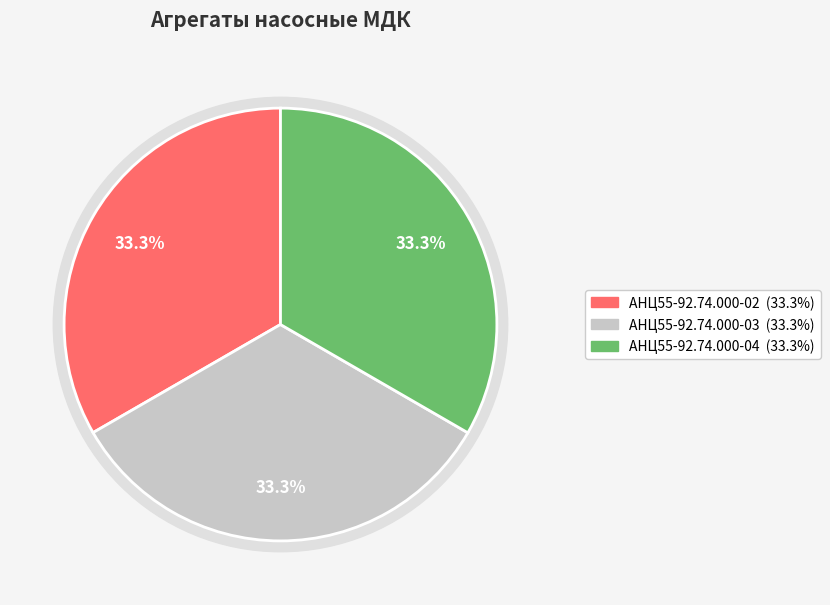

The АНЦ55-92.74.000-04 slice represents 20% of the pie. True or false?

False